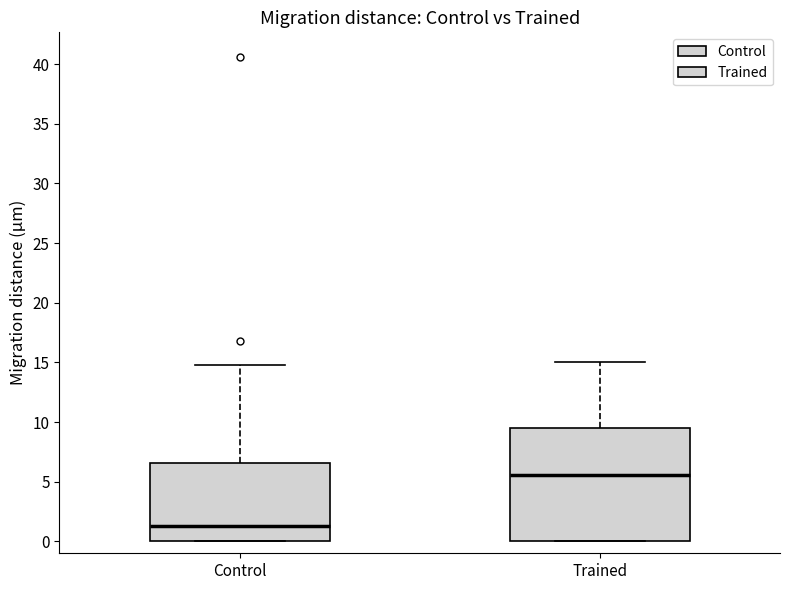

Where is the lower edge of the box for Trained on the y-axis? The values are not printed on the chart, so give them approximately, as read against the axis.

0.0